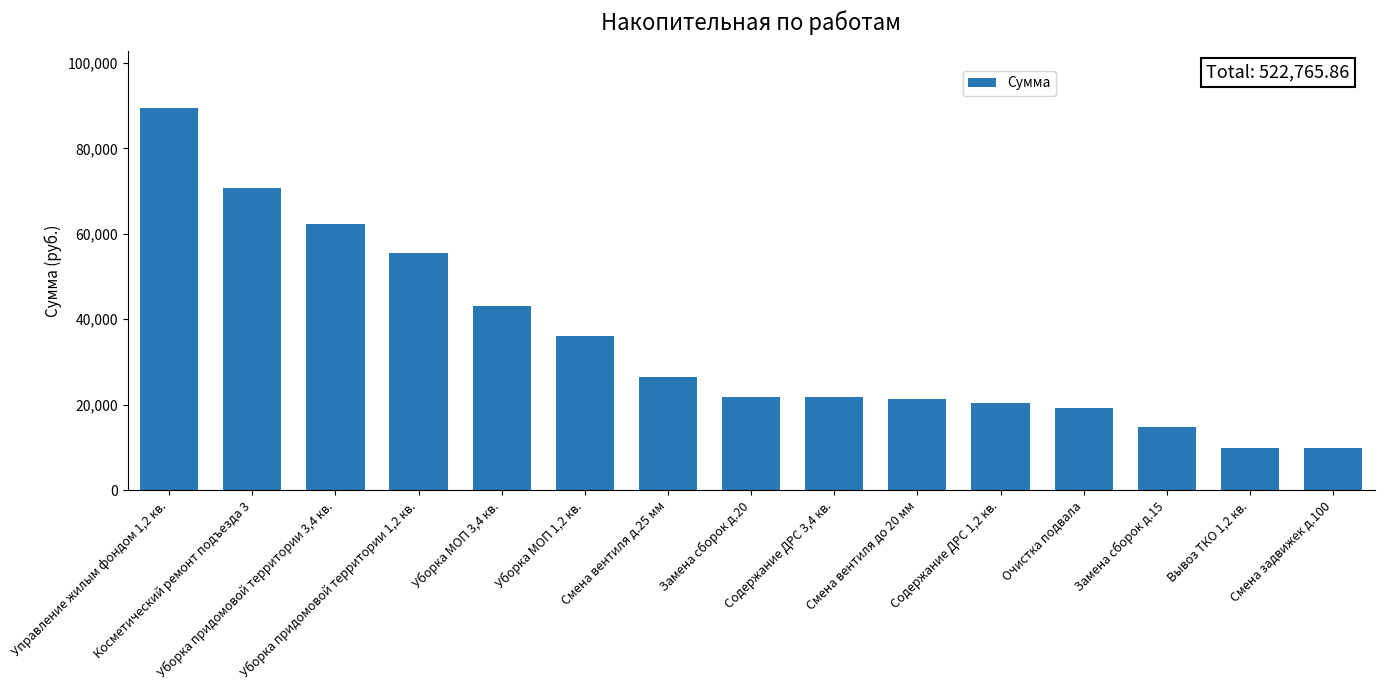

Are the bars horizontal?

No